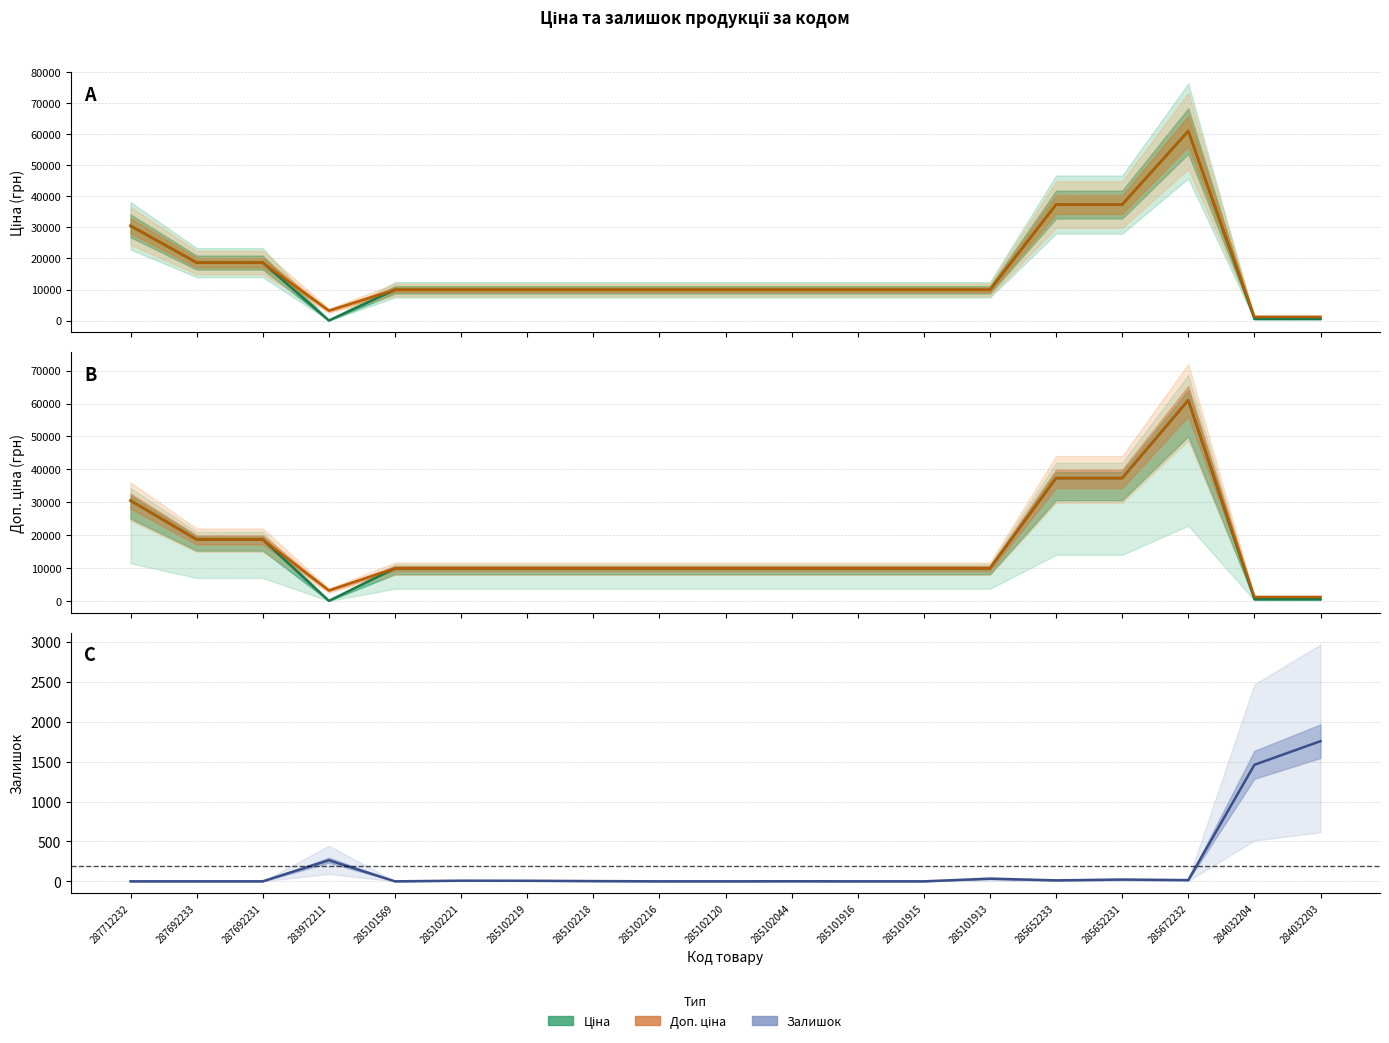

The Залишок series shows 0.0 at 287712232. True or false?

True